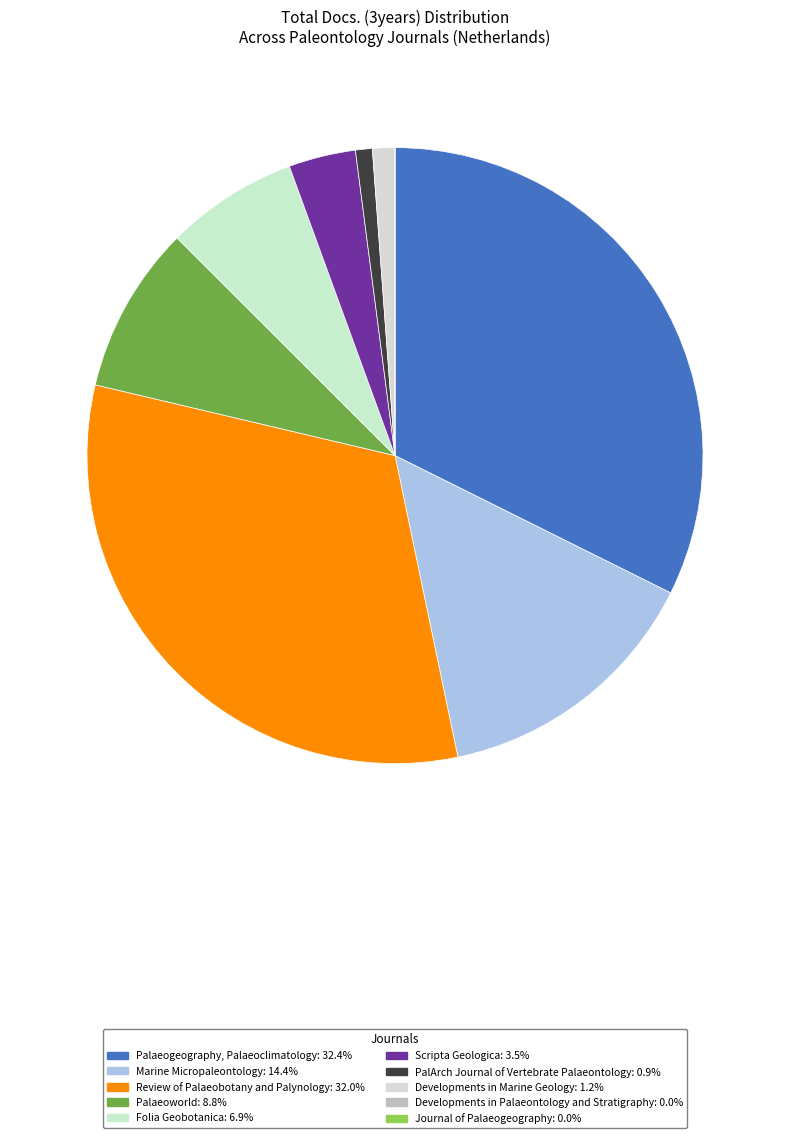

Combined, do Review of Palaeobotany and Palynology and Scripta Geologica account for over 50%?

No